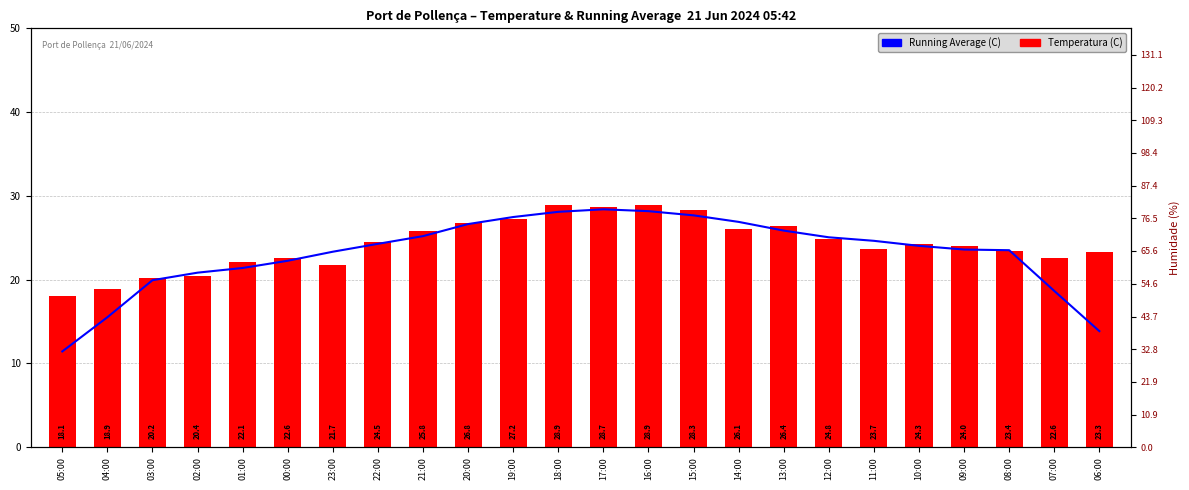

Rank the series by their maximum value, from lowest to highest.

Running Average (C), Temperatura (C)